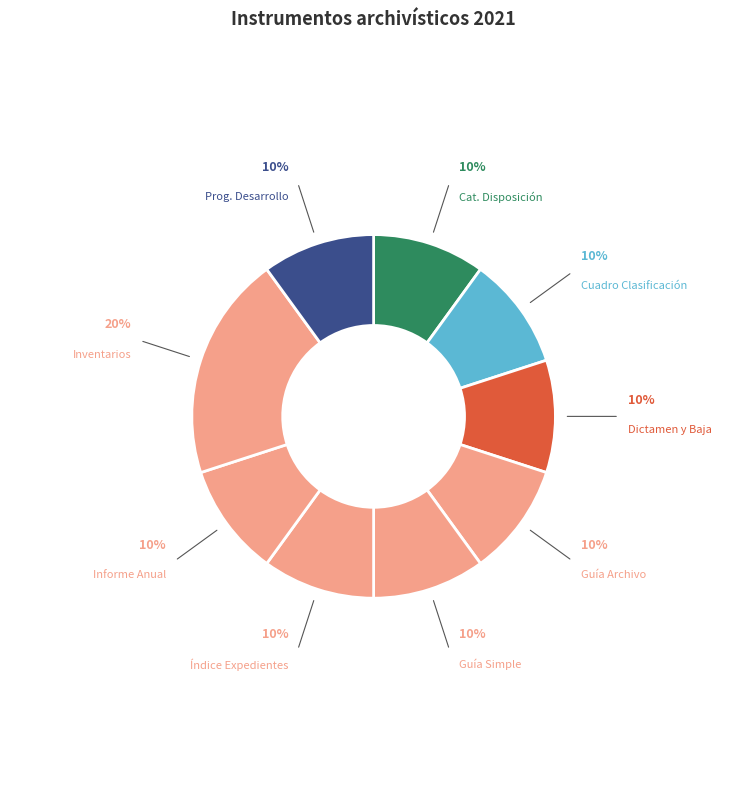

To the nearest percent, what portion does Guía Simple represent?

10%